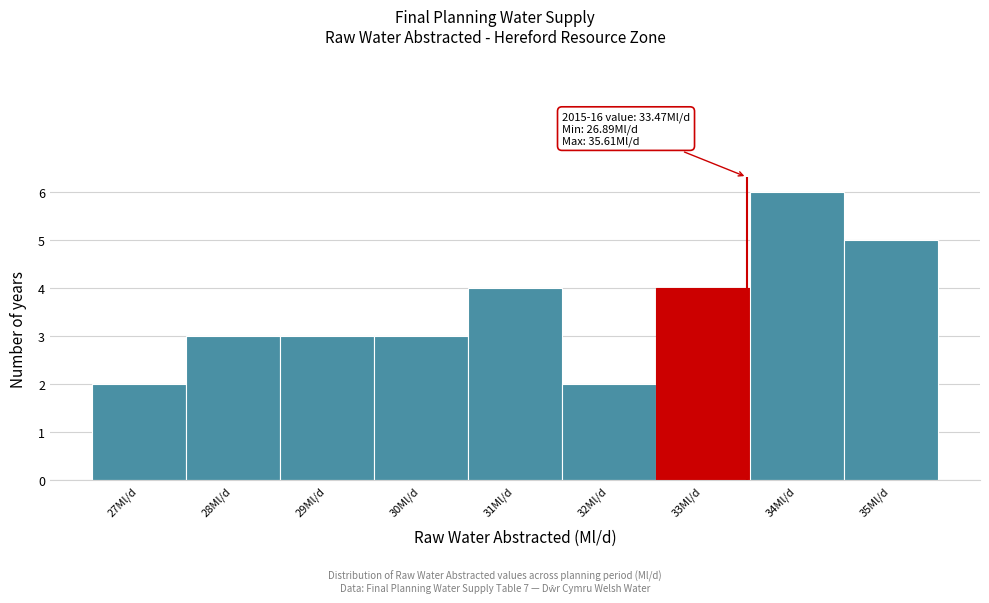

Over which range of the x-axis is the bar tallest?

33.5 to 34.5